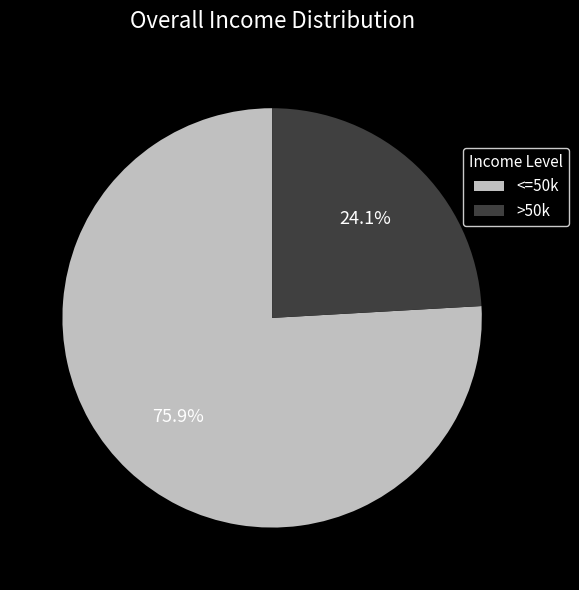

Combined, what portion of the pie is >50k and <=50k?

100.0%